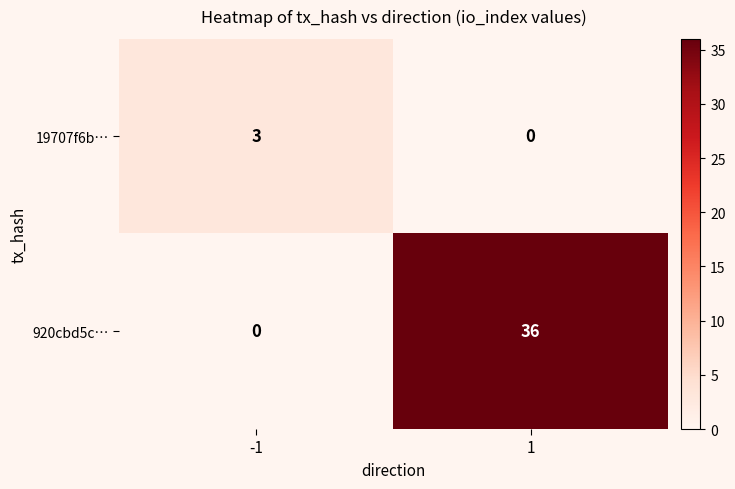

What is the total value across all series at -1?

3